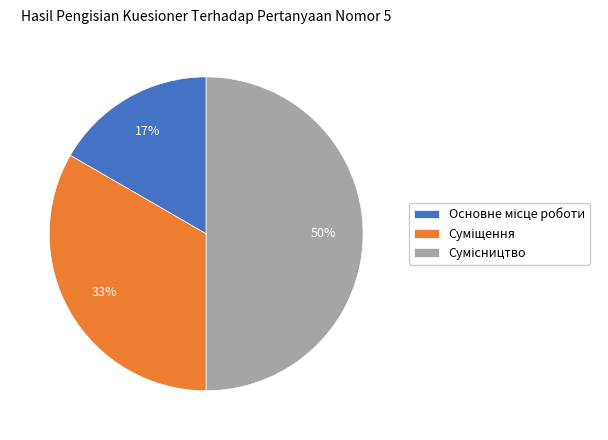

To the nearest percent, what is the difference between the largest and smallest slice percentages?

33%